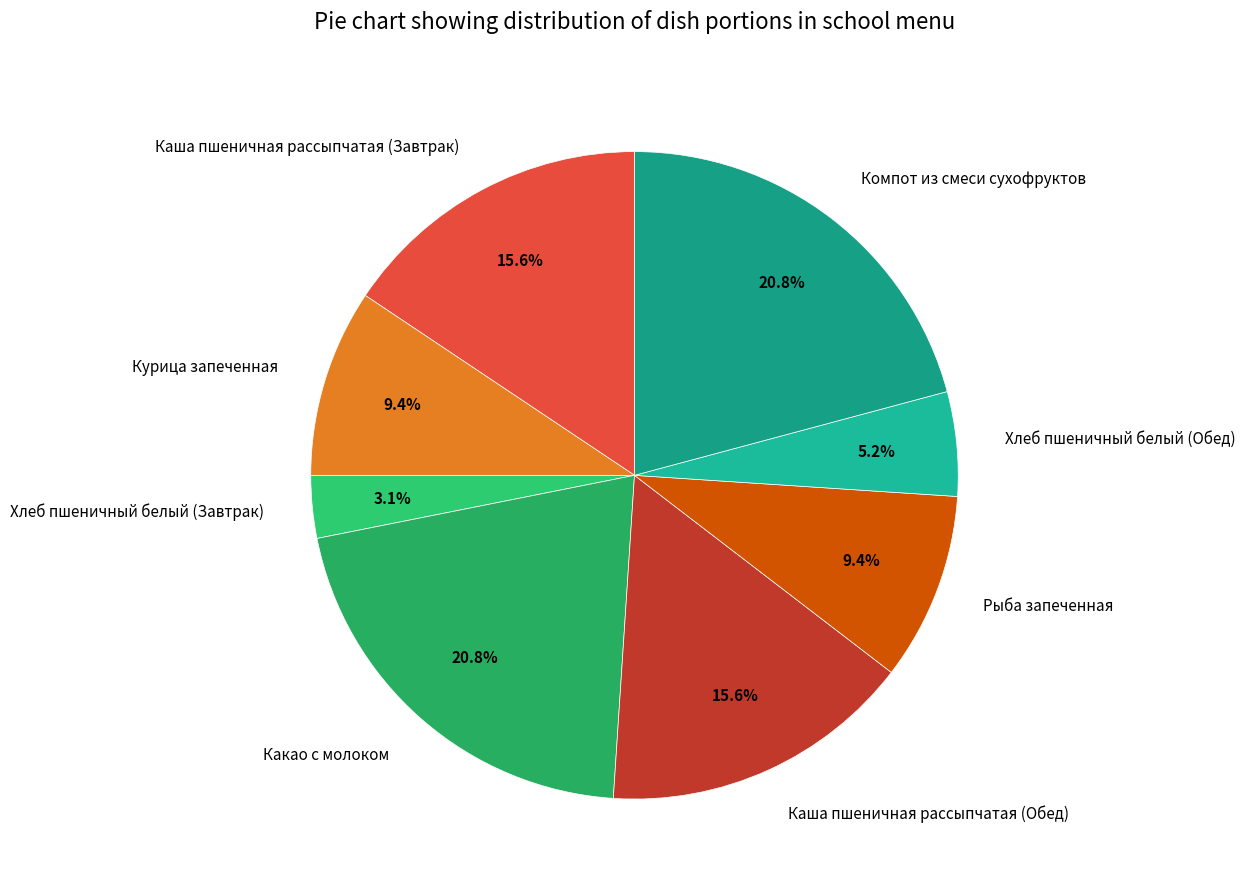

Does any single category account for the majority?

No